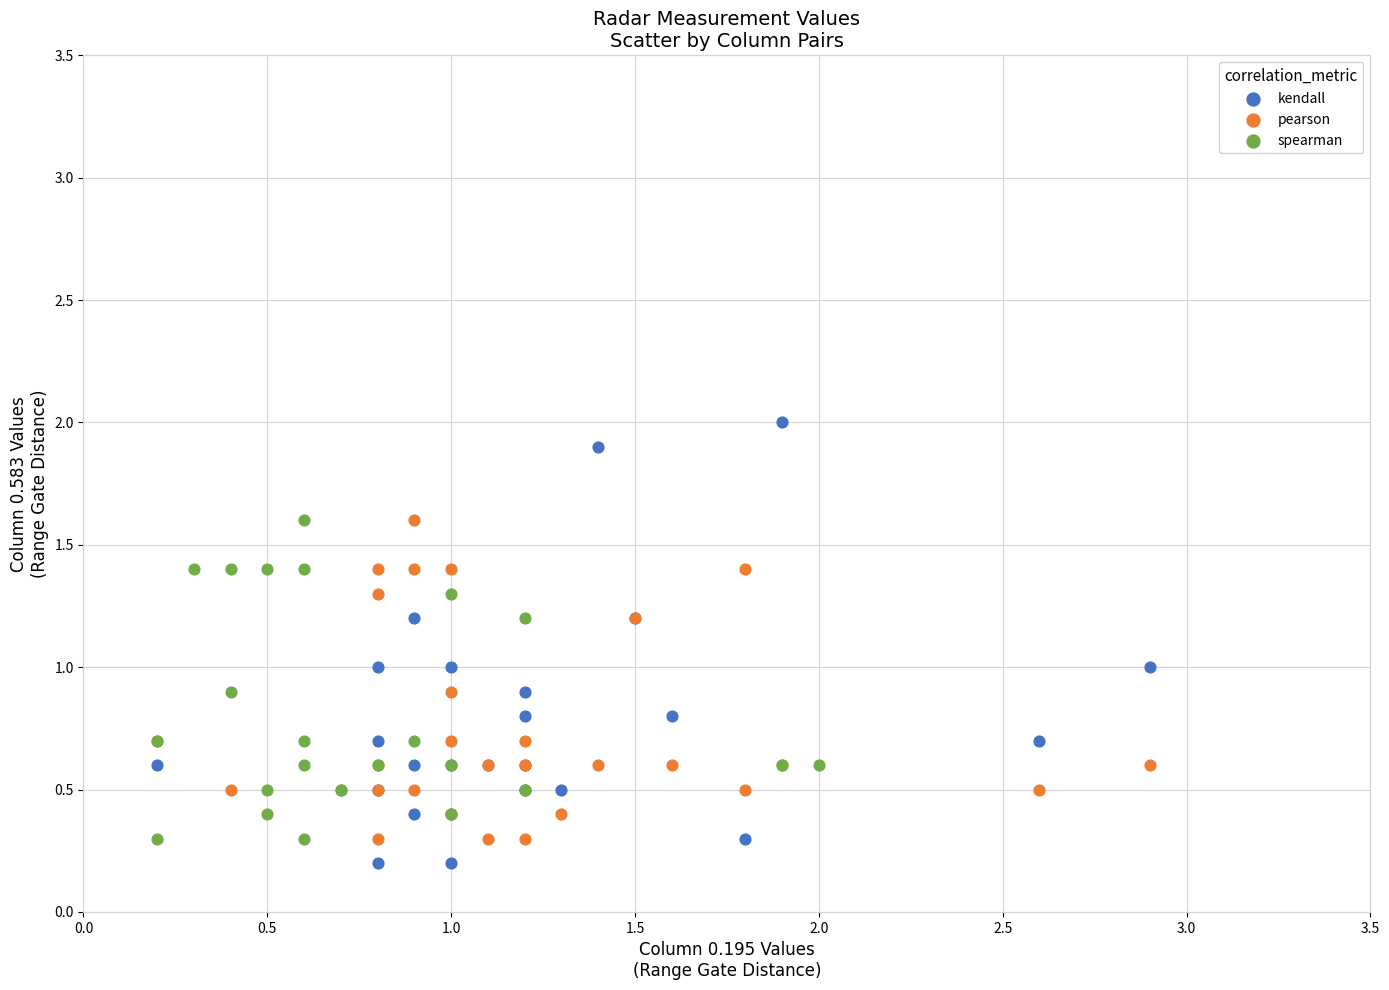

Which series has the largest Y range (max minus min)?

kendall